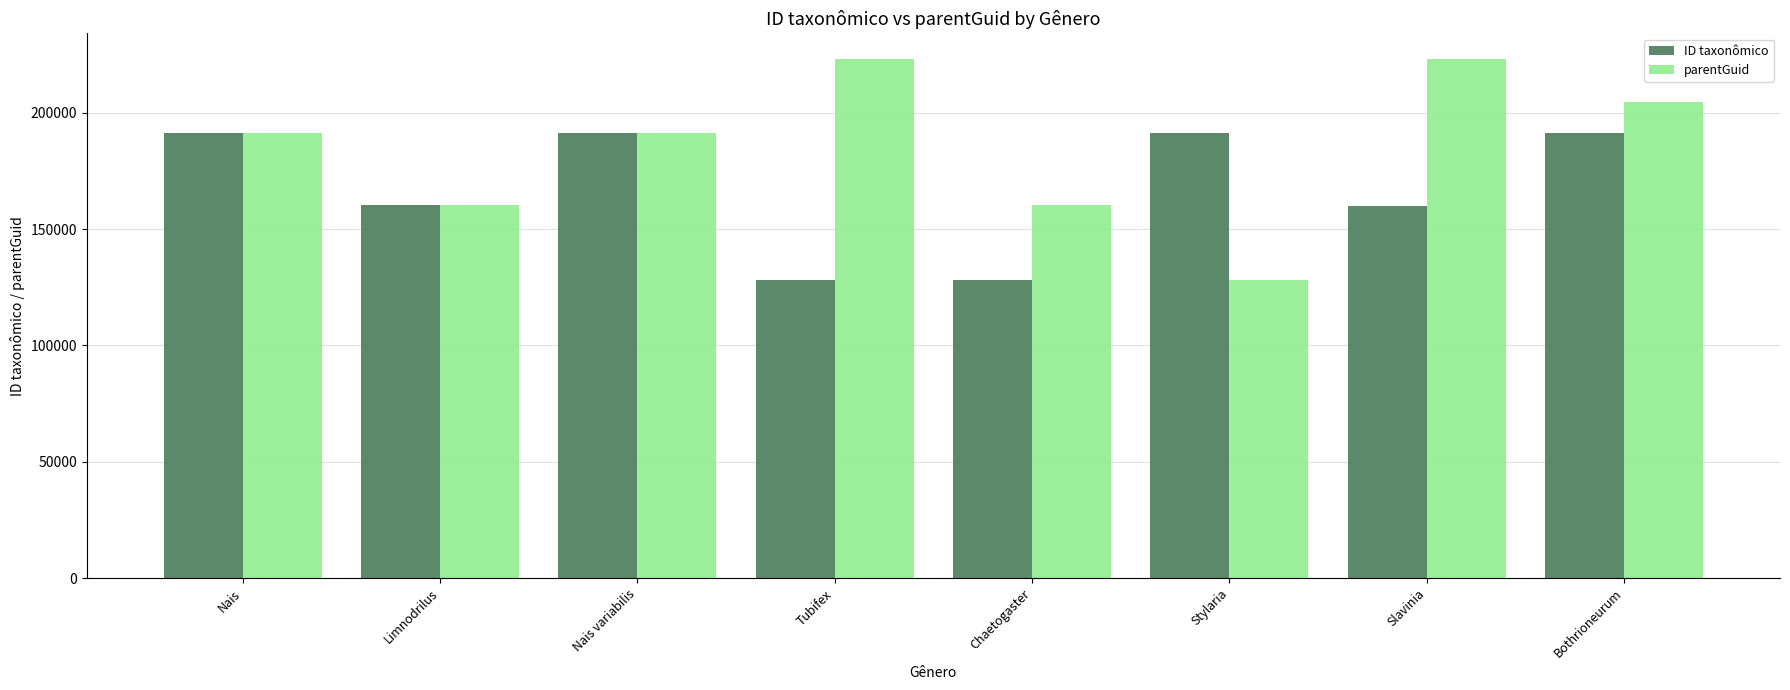

Which series has the widest spread of values?

parentGuid